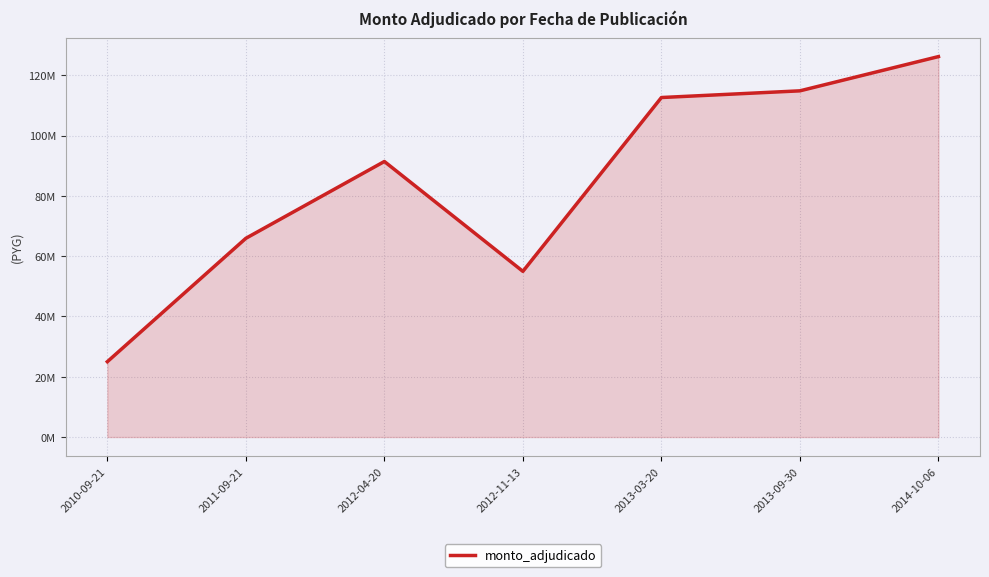

Is this an area chart (filled region under the line)?

Yes